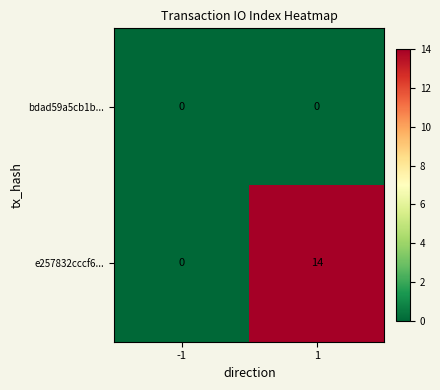

The value of e257832cccf6... at -1 is -6. True or false?

False